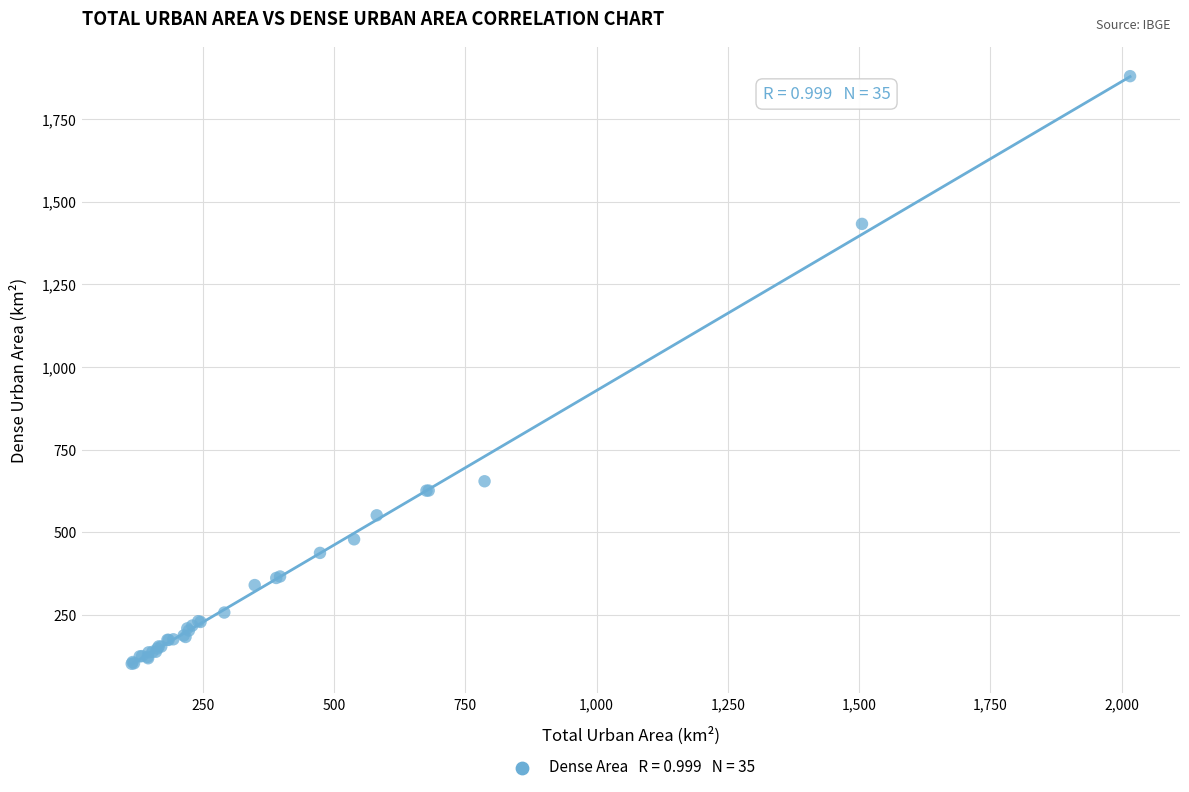

What Y value in the scatter plot is closest to 991?

654.6